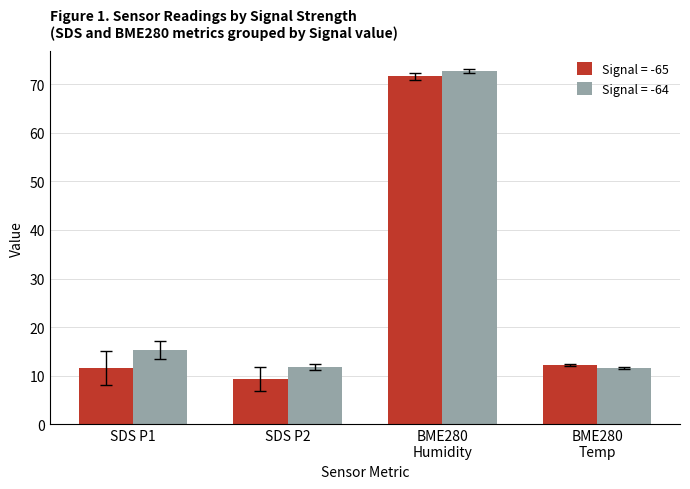

What are all the series names shown in the legend?

Signal = -65, Signal = -64